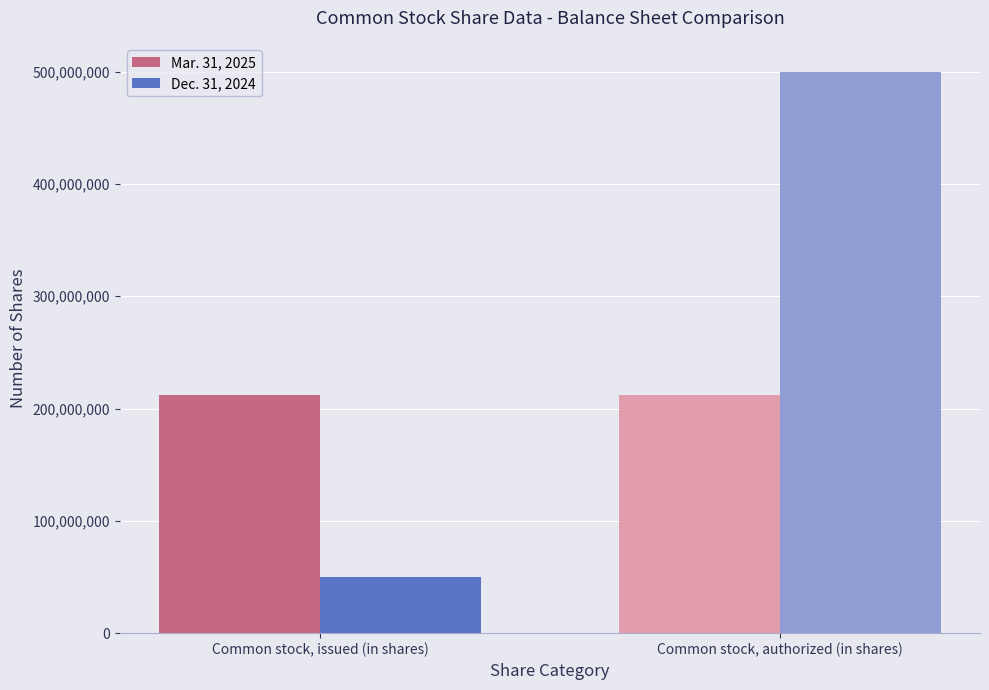

How many values in the Dec. 31, 2024 series are below 500000000?

1